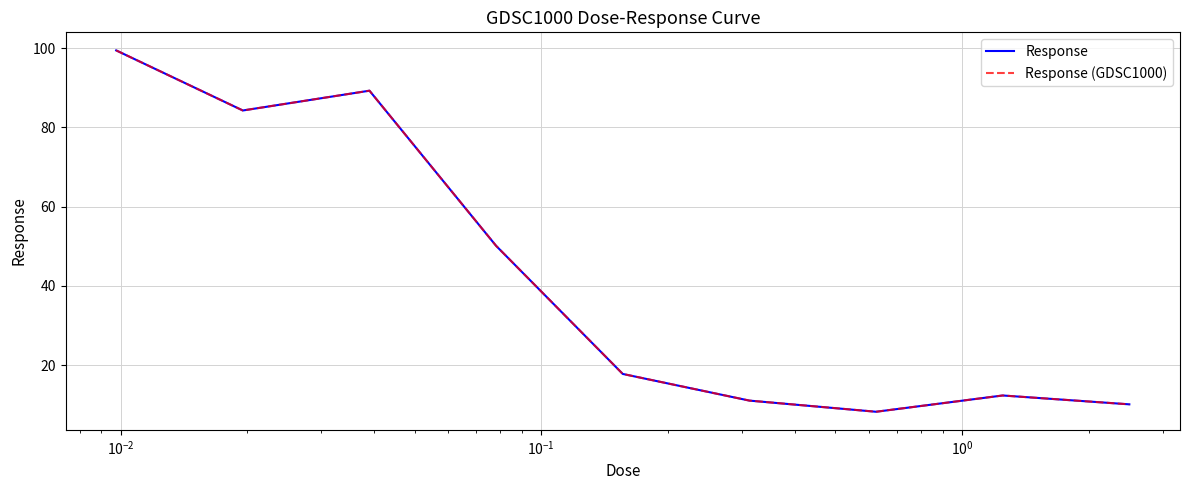

In Response, how many points are lower than both neighbors (excluding endpoints)?

2